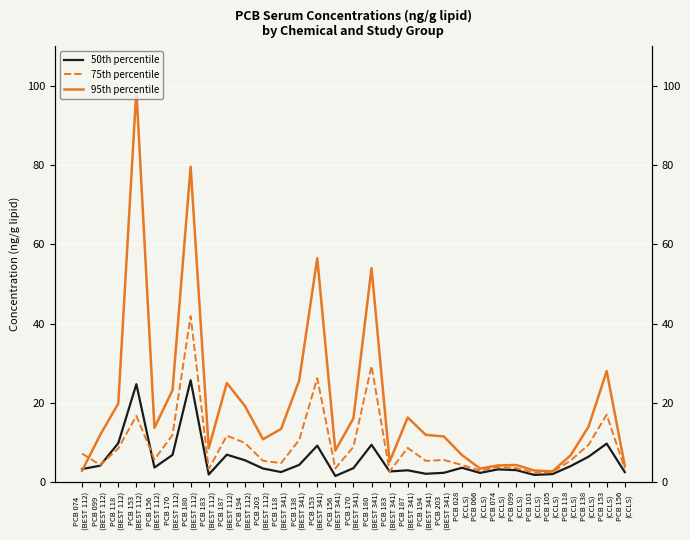

What is the spread (max minus min) of values at PCB 156
(BEST 112)?

10.0